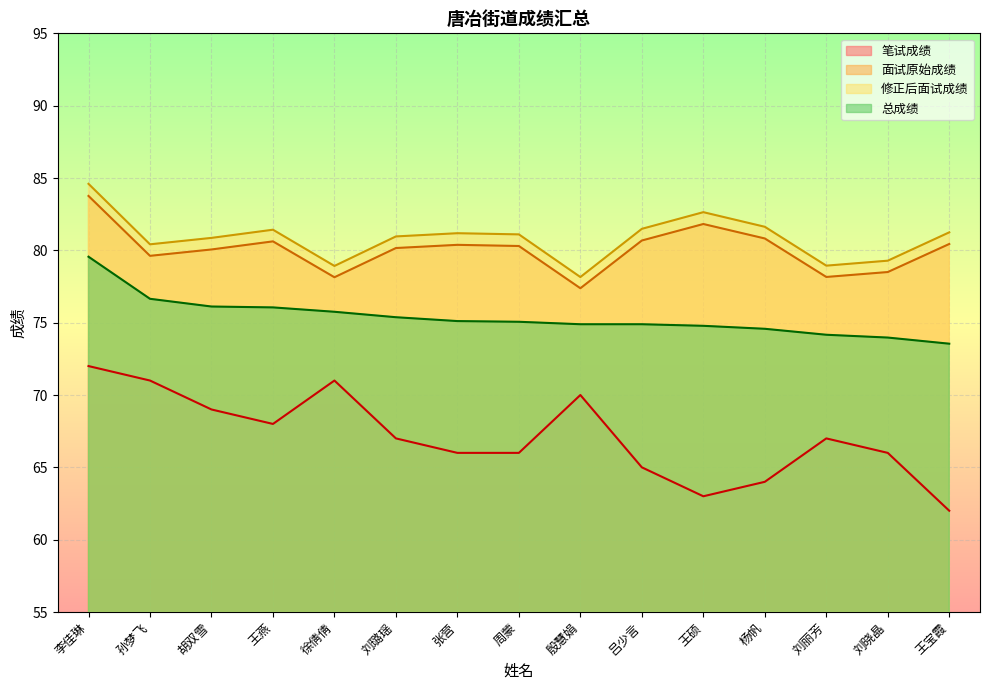

What is the label of the 15th point from the left?

王宝霞